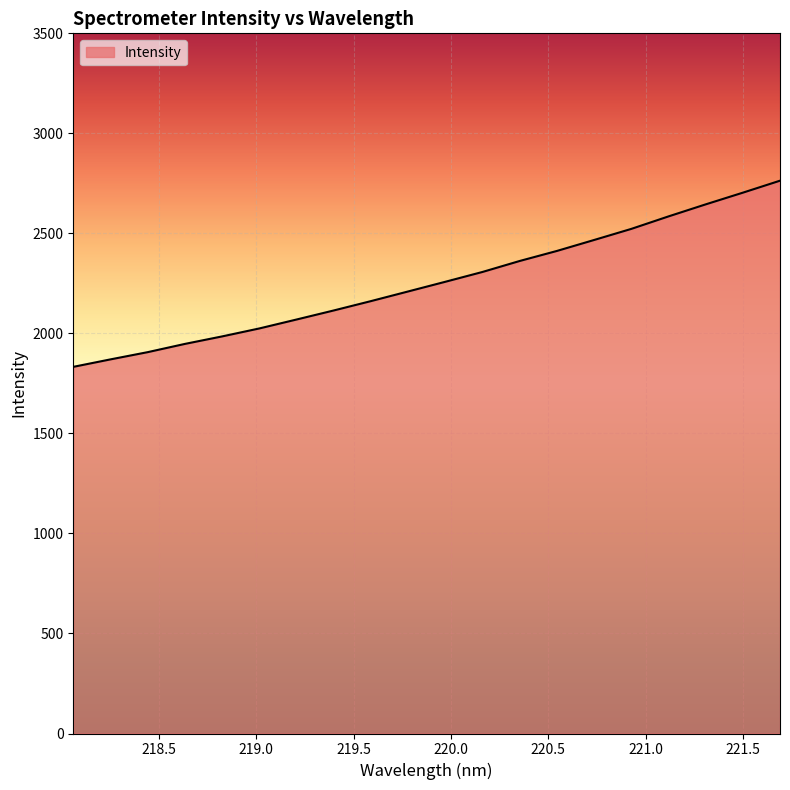

What is the greatest value displayed?

2763.4